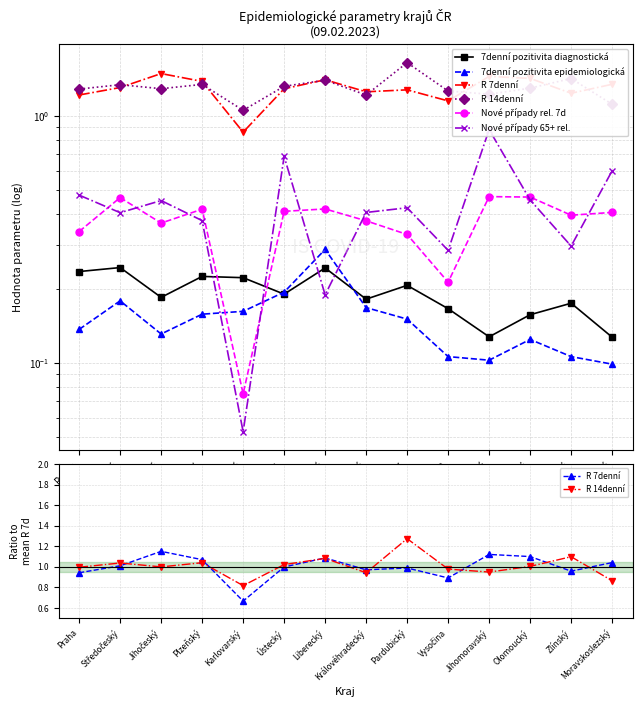

What is the label of the 13th point from the left?

Zlínský